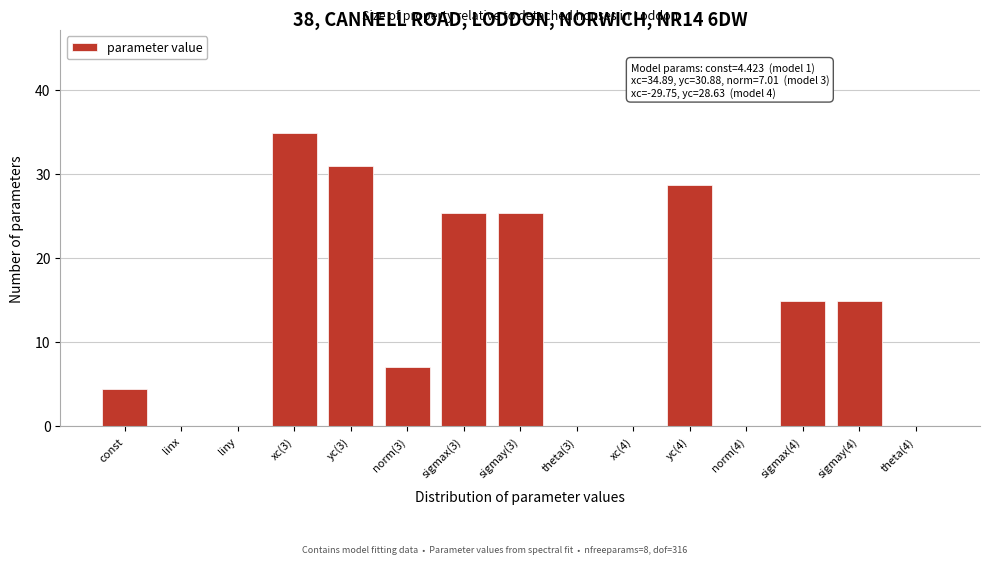

Reading right to left, transcribe all the data shown in this chart.

theta(4)=0.0	sigmay(4)=14.9	sigmax(4)=14.9	norm(4)=0.0	yc(4)=28.6	xc(4)=0.0	theta(3)=0.0	sigmay(3)=25.3	sigmax(3)=25.3	norm(3)=7.0	yc(3)=30.9	xc(3)=34.9	liny=0.0	linx=0.0	const=4.4